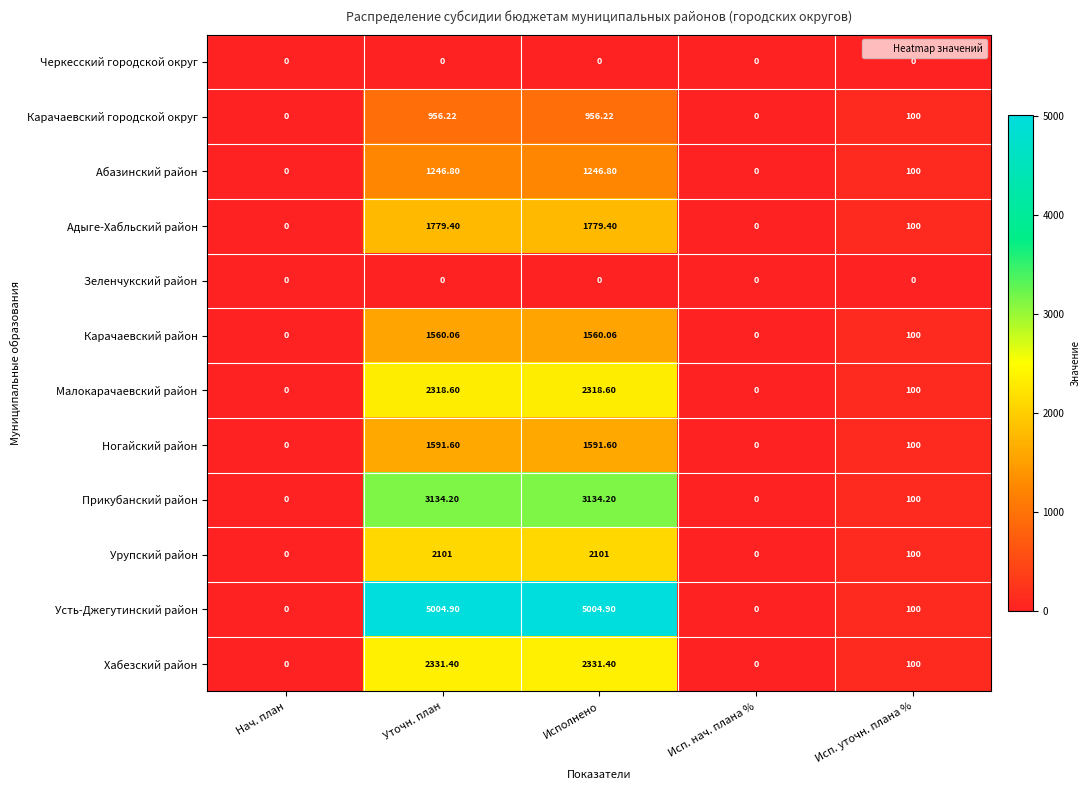

Which series has the largest total across all categories?

Усть-Джегутинский район